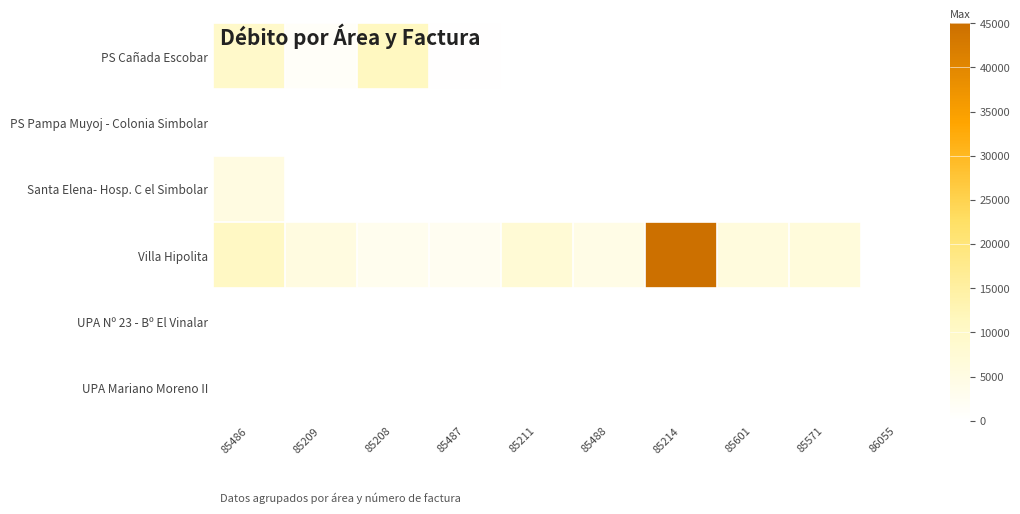

Which series has the largest range (max minus min)?

Villa Hipolita